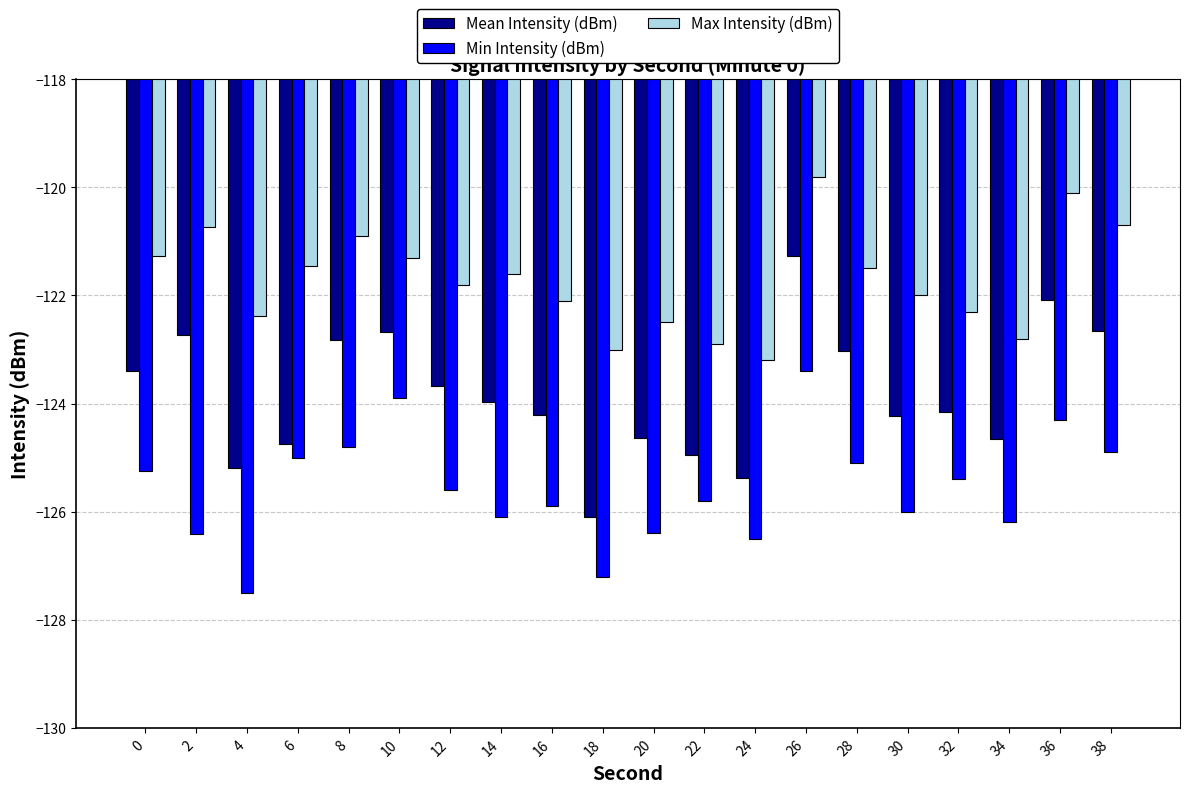

What are all the series names shown in the legend?

Mean Intensity (dBm), Min Intensity (dBm), Max Intensity (dBm)